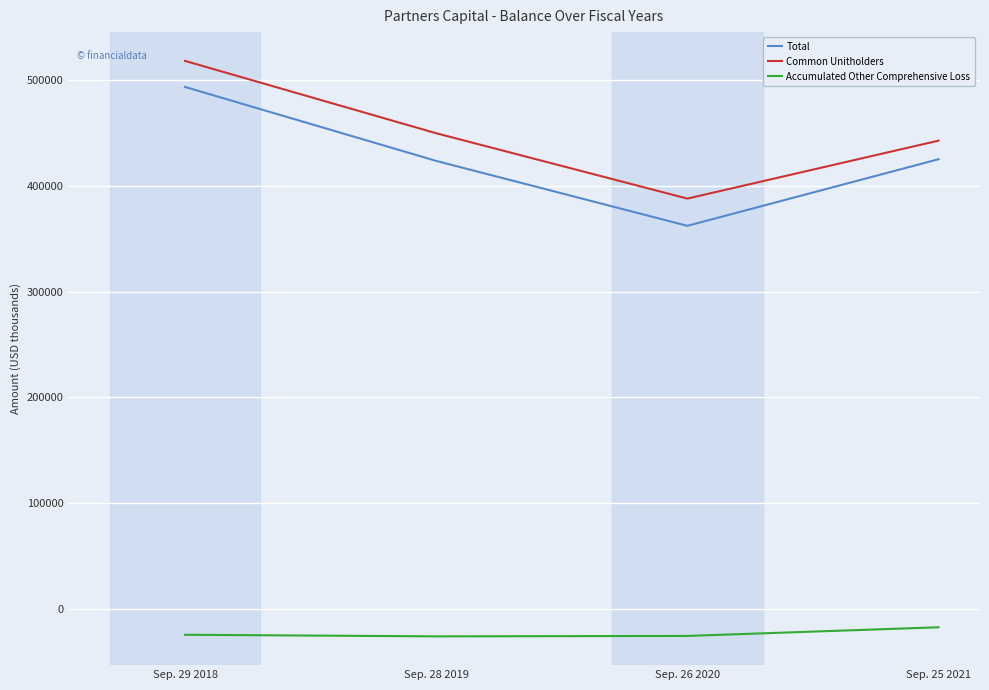

What is the sum of all Common Unitholders values?

1799672